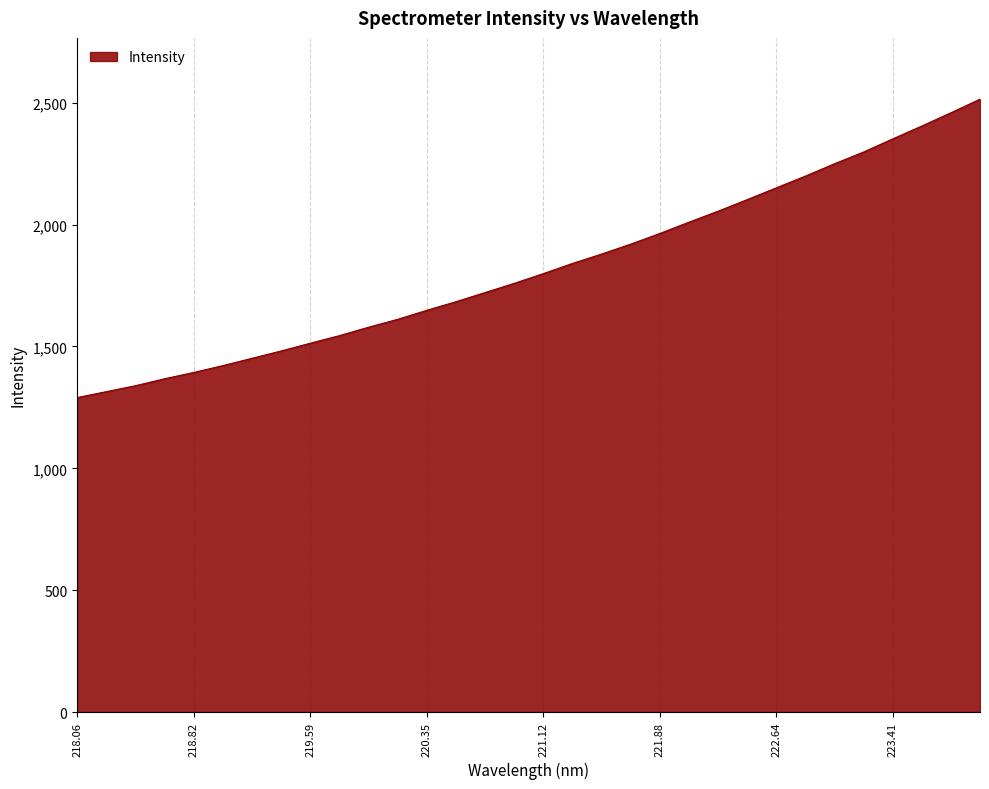

How many series are shown in this chart?

1